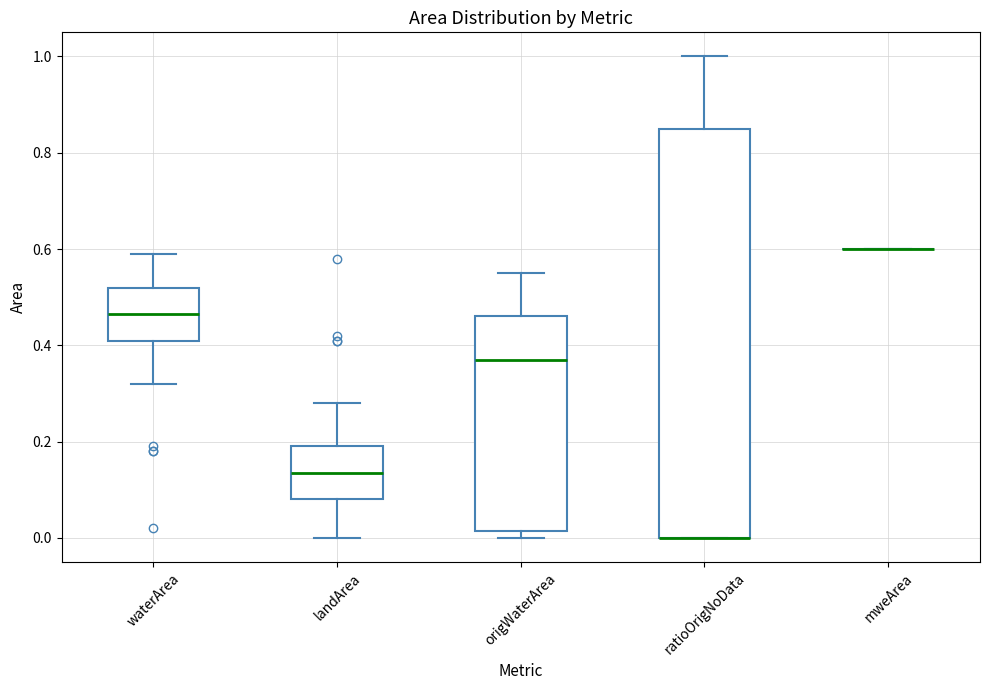

Reading left to right, read every box against the y-axis: the position of its median line, the range the box covers, and the ends of its whiskers. The values are not printed on the chart, so give them approximately, as read against the axis.

waterArea: median 0.46, box 0.42 to 0.52, whiskers 0.32 to 0.60
landArea: median 0.14, box 0.08 to 0.20, whiskers 0.00 to 0.28
origWaterArea: median 0.38, box 0.02 to 0.46, whiskers 0.00 to 0.56
ratioOrigNoData: median 0.00 (drawn on the box's lower edge), box 0.00 to 0.86, whiskers 0.00 to 1.00
mweArea: box collapsed to a line at 0.60, whiskers 0.60 to 0.60